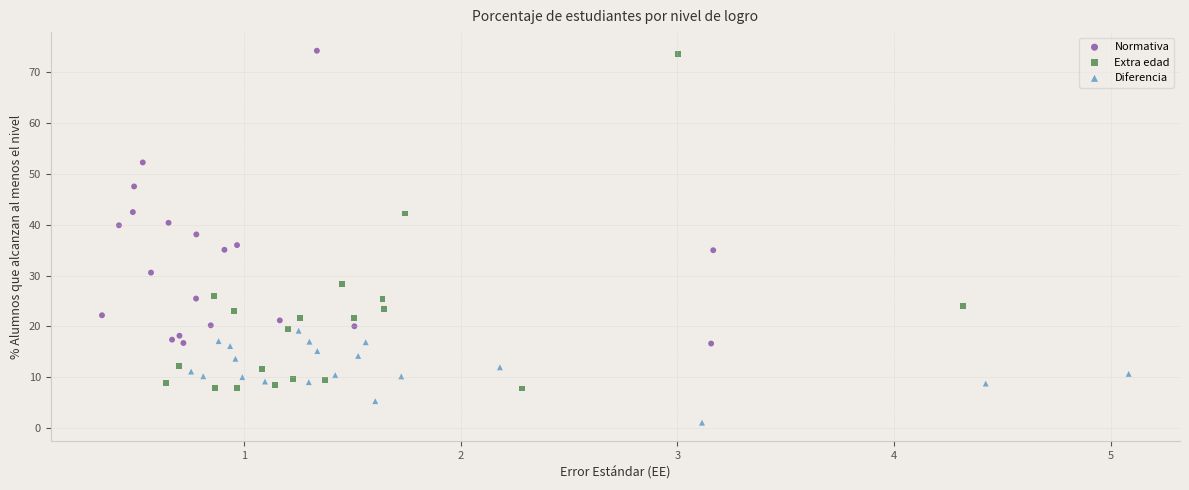

What are all the series names shown in the legend?

Normativa, Extra edad, Diferencia